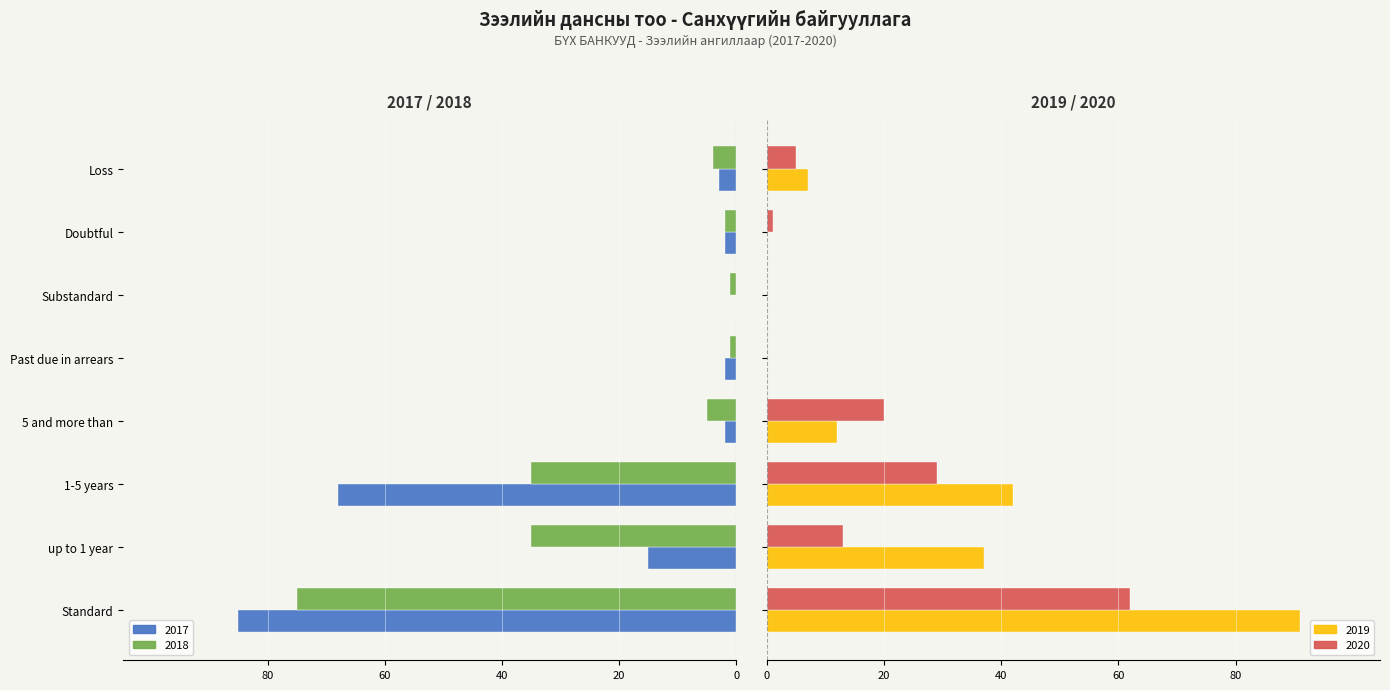

What is the value of the 2017 bar at the 5th from the left?

-2